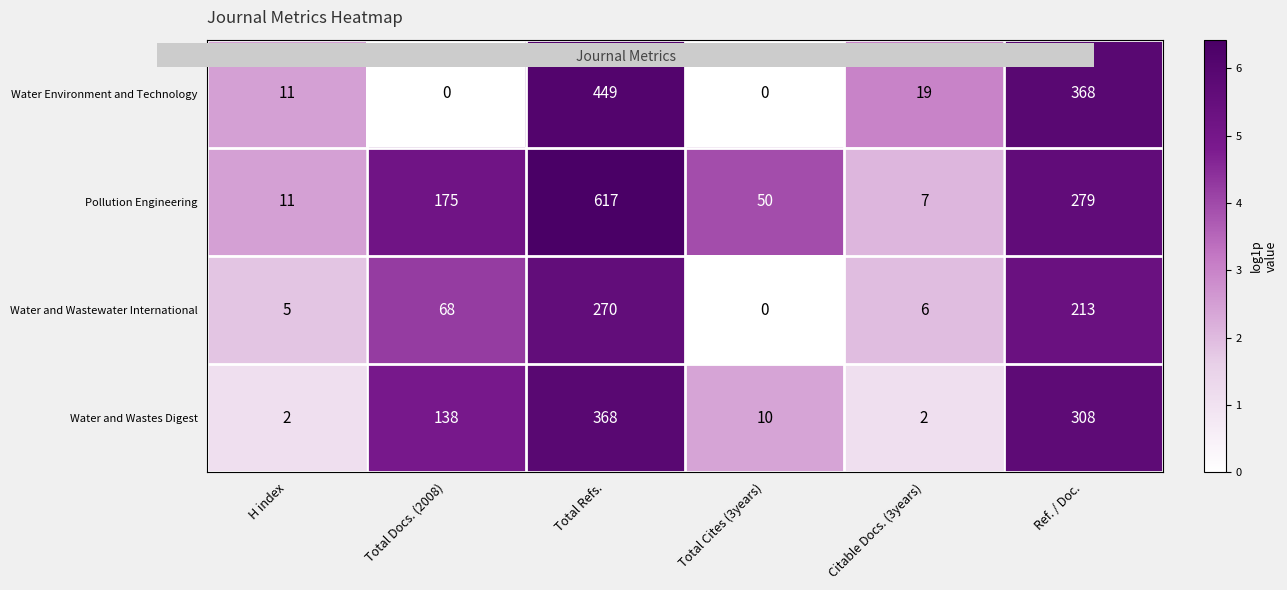

What is the total value across all series at Total Refs.?

1704